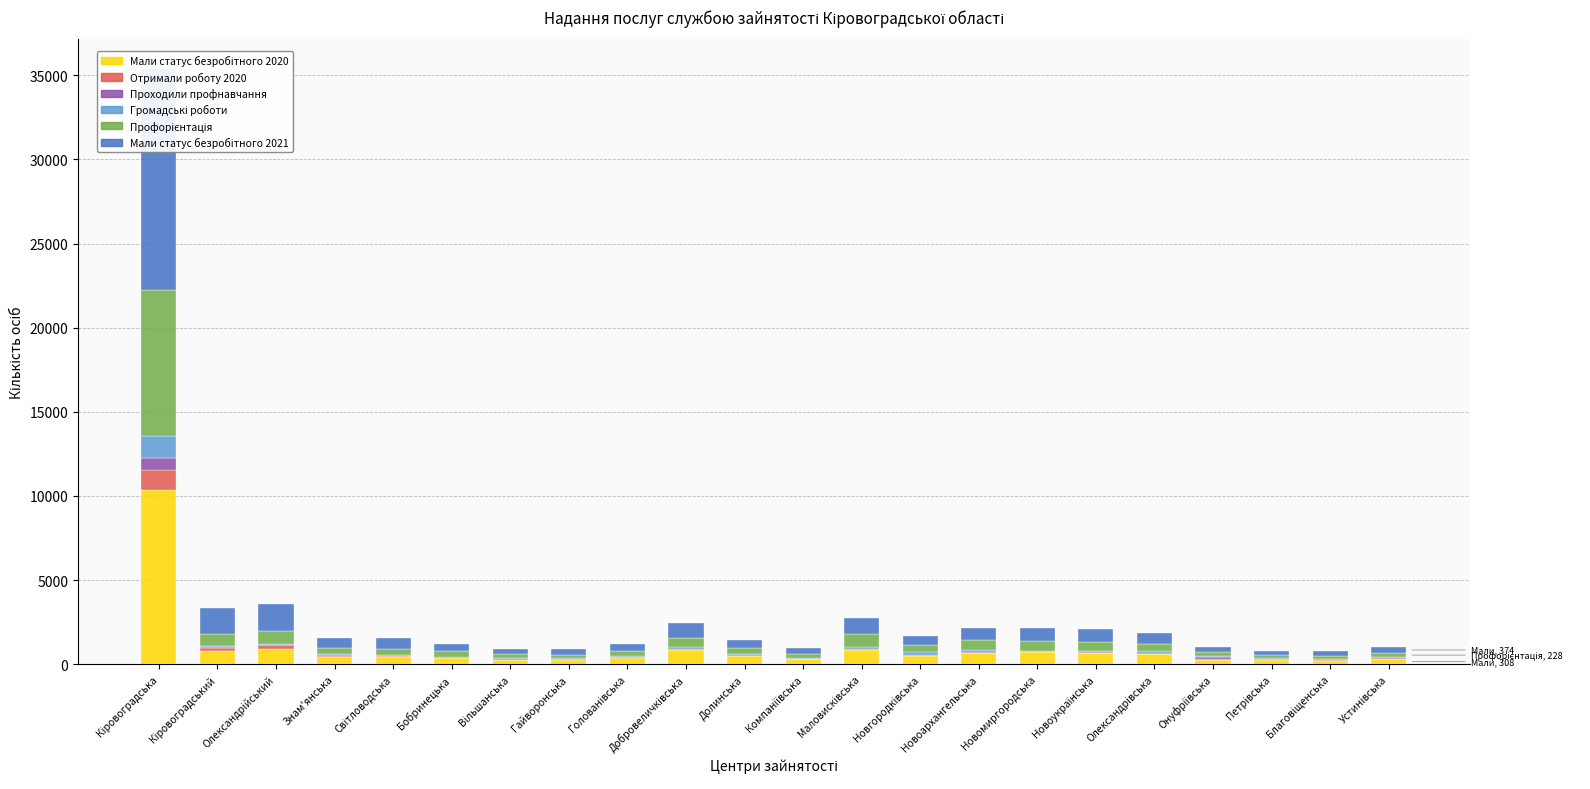

What is the value of the Громадські роботи (col_13) bar at the 21st from the left?

26